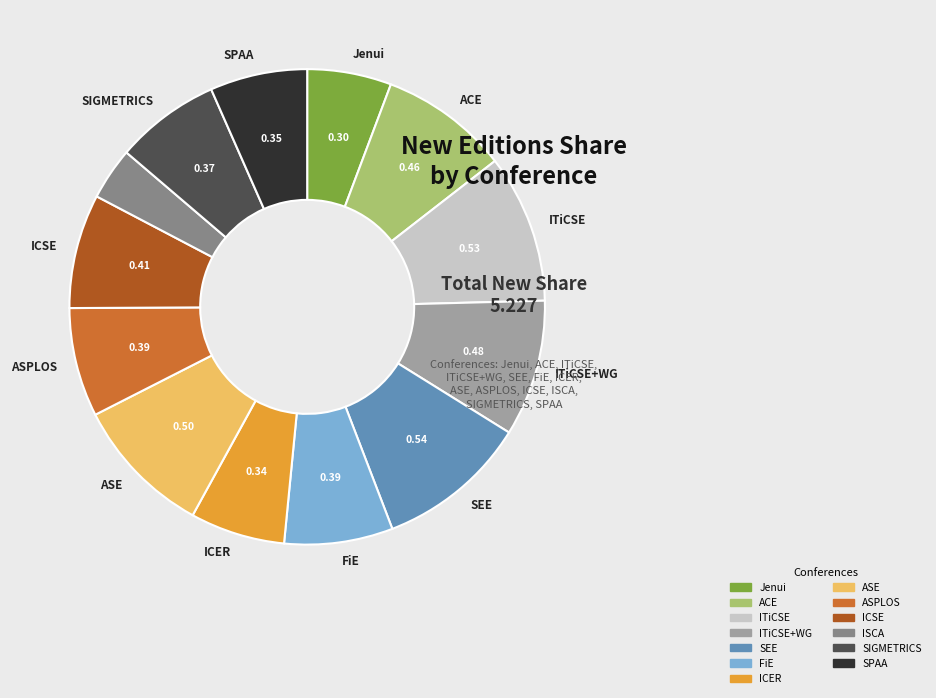

Is there any slice that represents more than half of the pie?

No